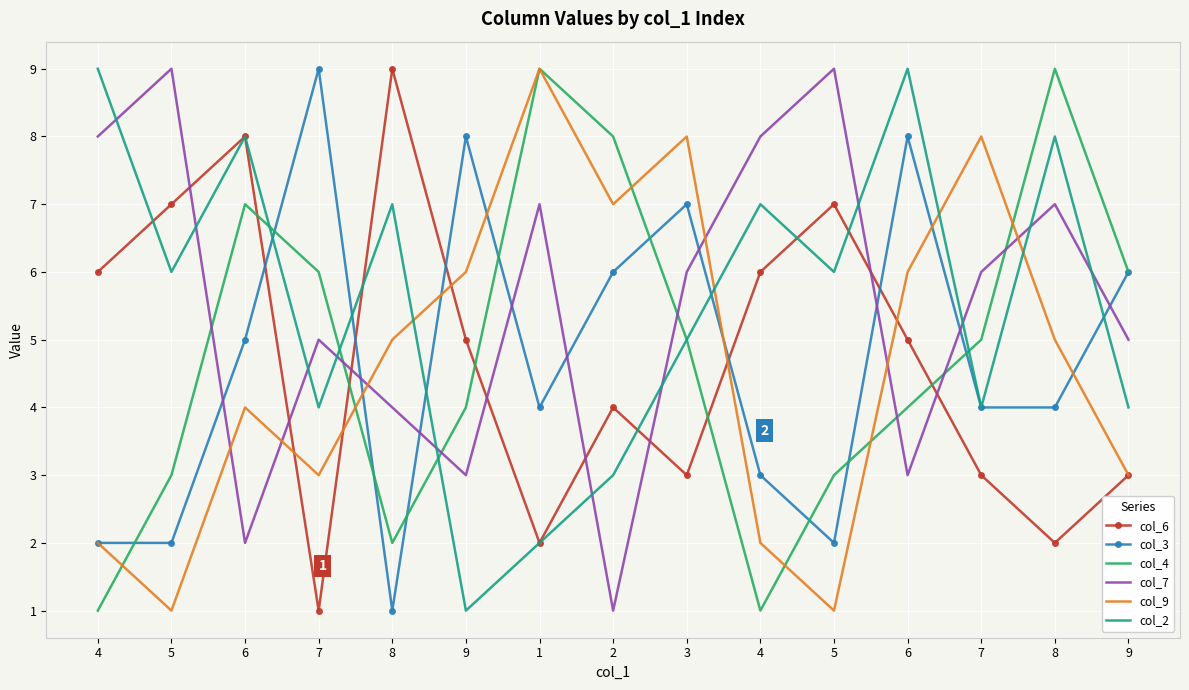

At which label does col_9 first exceed 5?

9